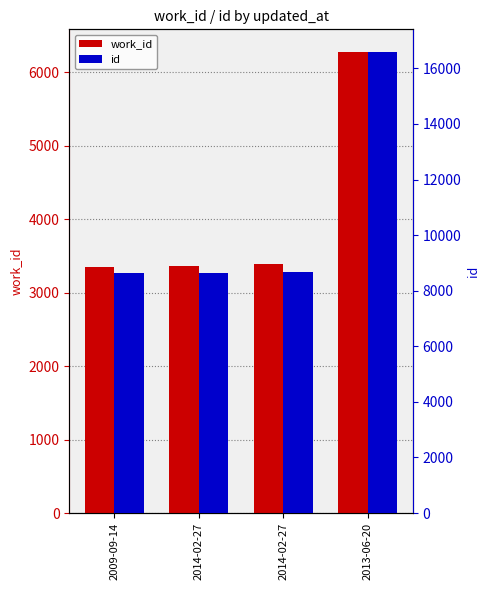

At which category does the chart reach its minimum across all series?

2009-09-14